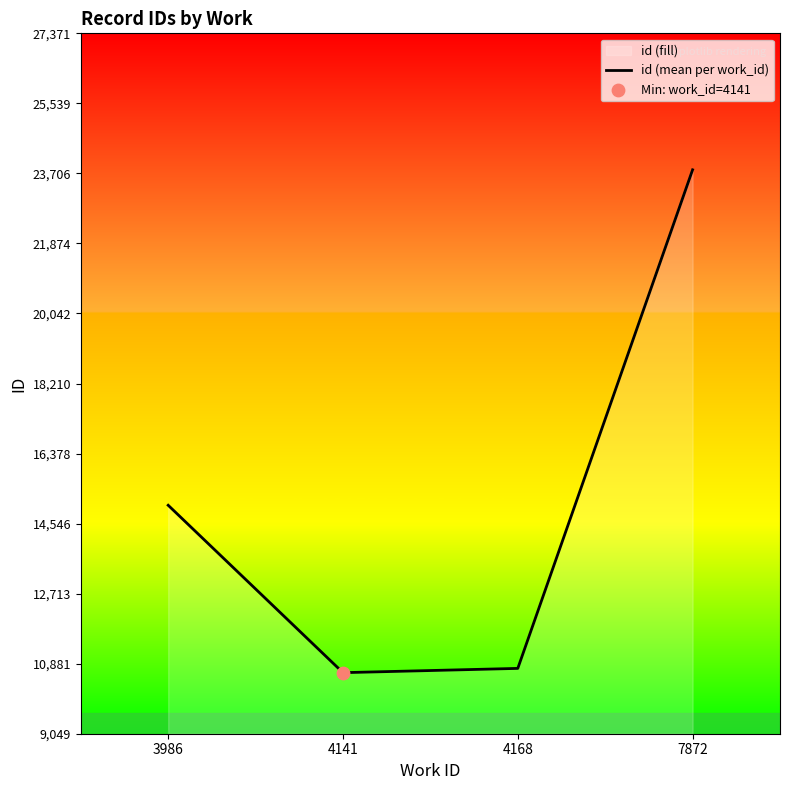

What is the ratio of the value at 4141 to the value at 4168?

1.0